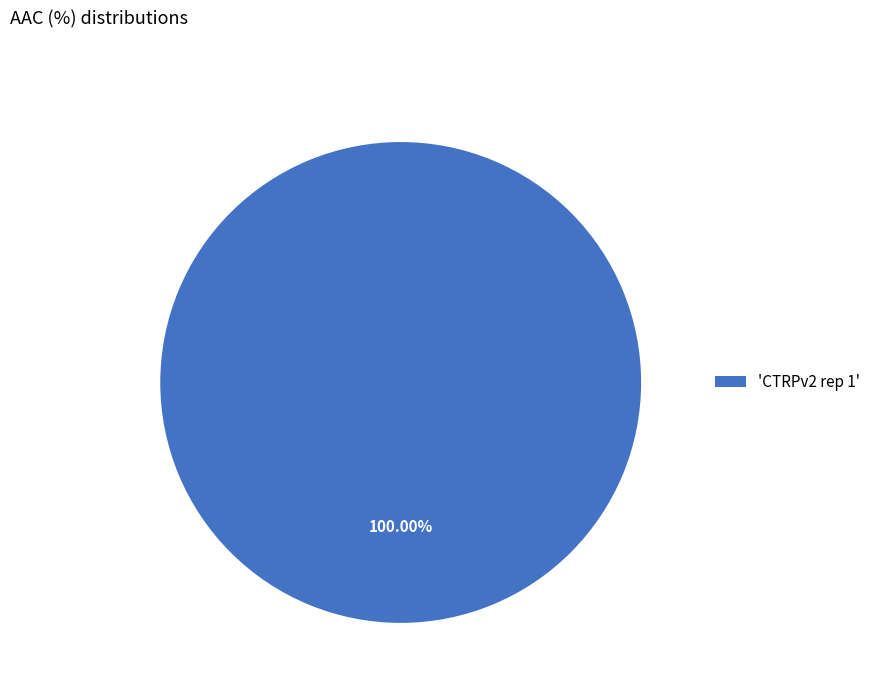

Is there a majority slice in this chart?

Yes